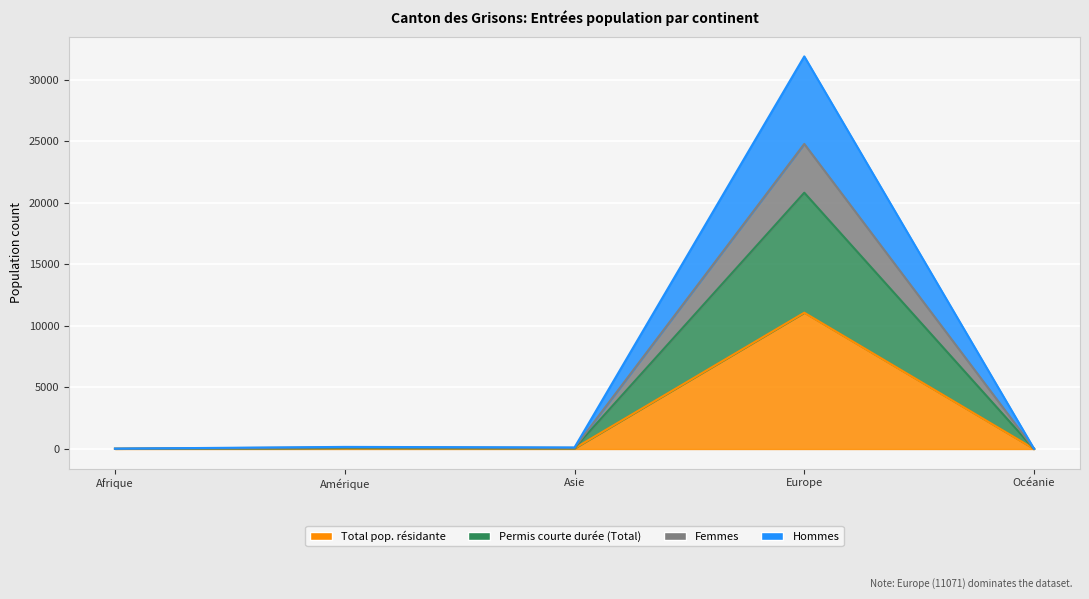

What value does the Total pop. résidante series have at Océanie?

8